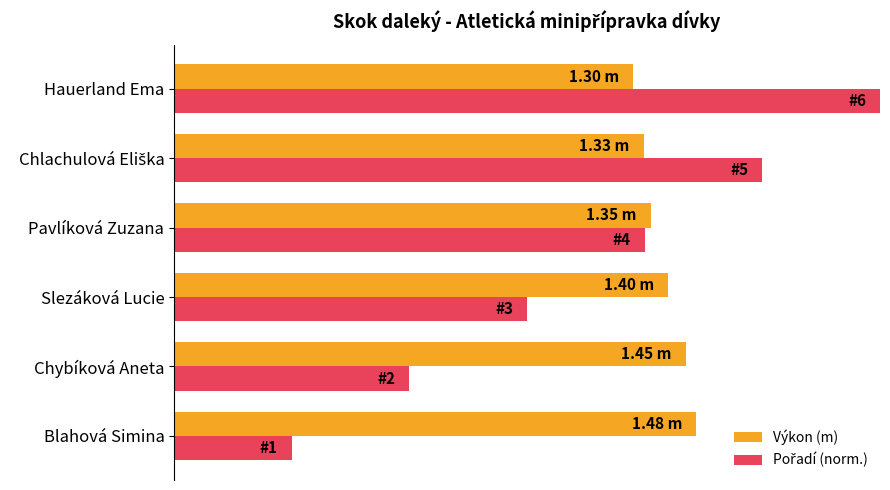

Does the chart contain any negative values?

No